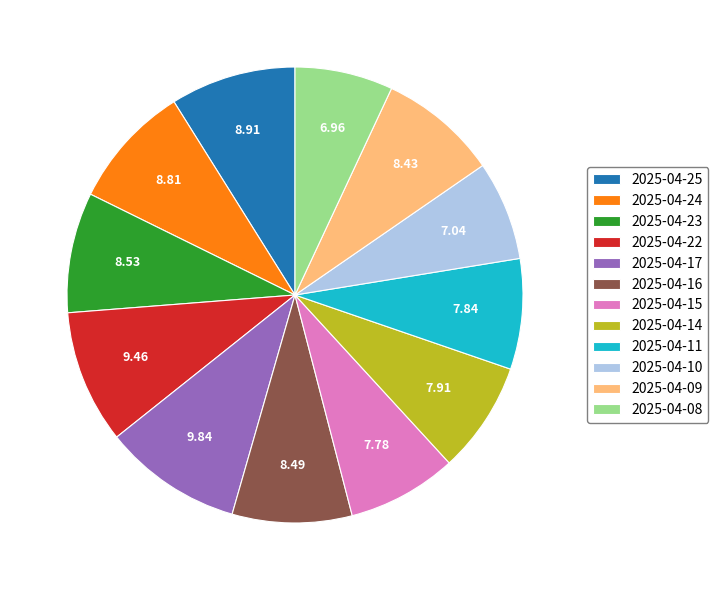

Combined, do 2025-04-08 and 2025-04-14 account for over 50%?

No